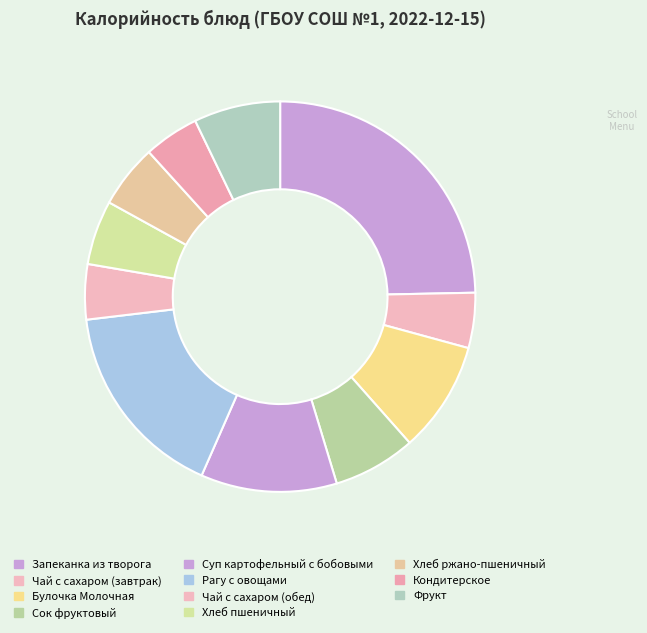

Count the number of slices in the pie.

11